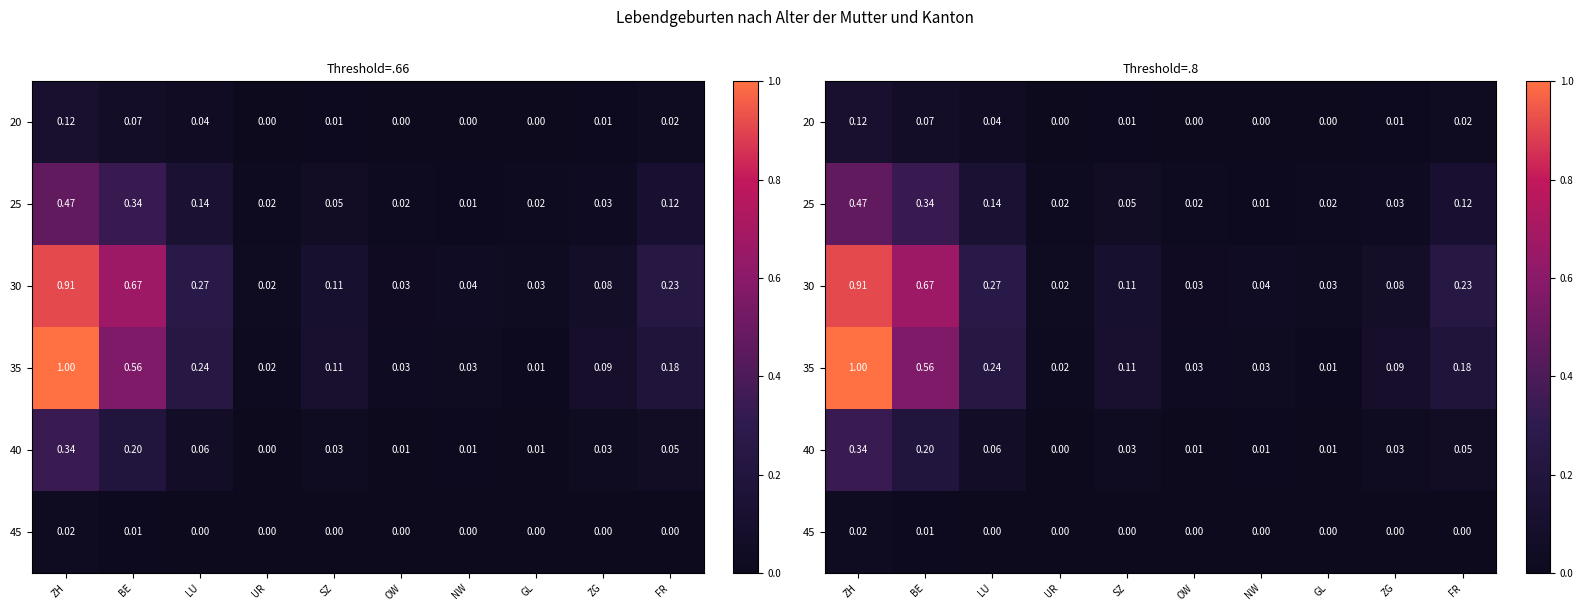

What is the difference between the maximum and minimum values in the 20 series?

0.1